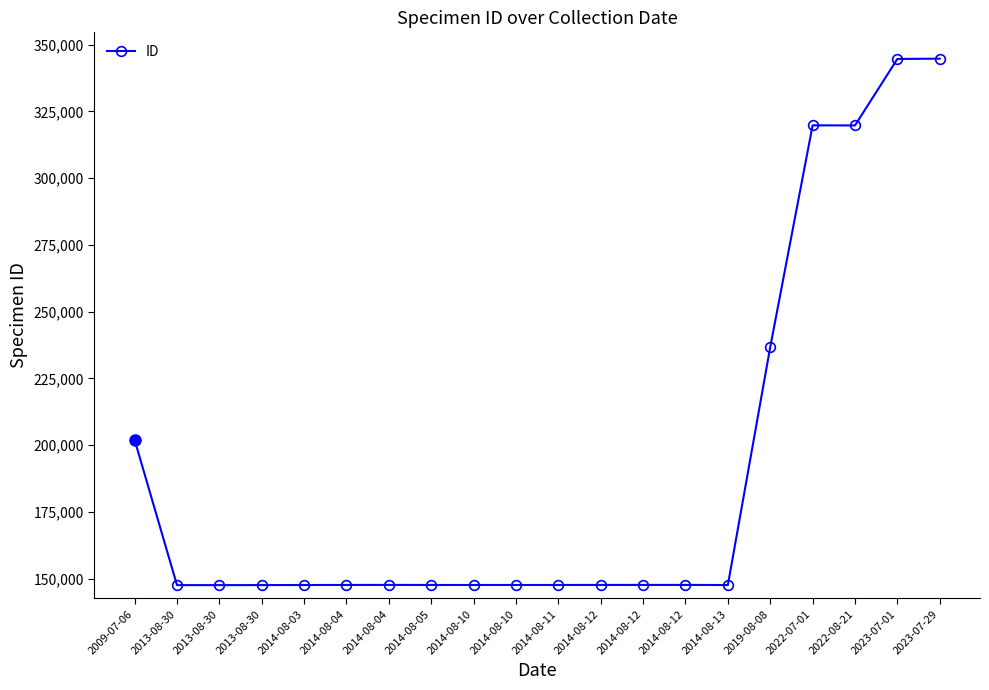

At which category does the data reach its first local valley?

2013-08-30